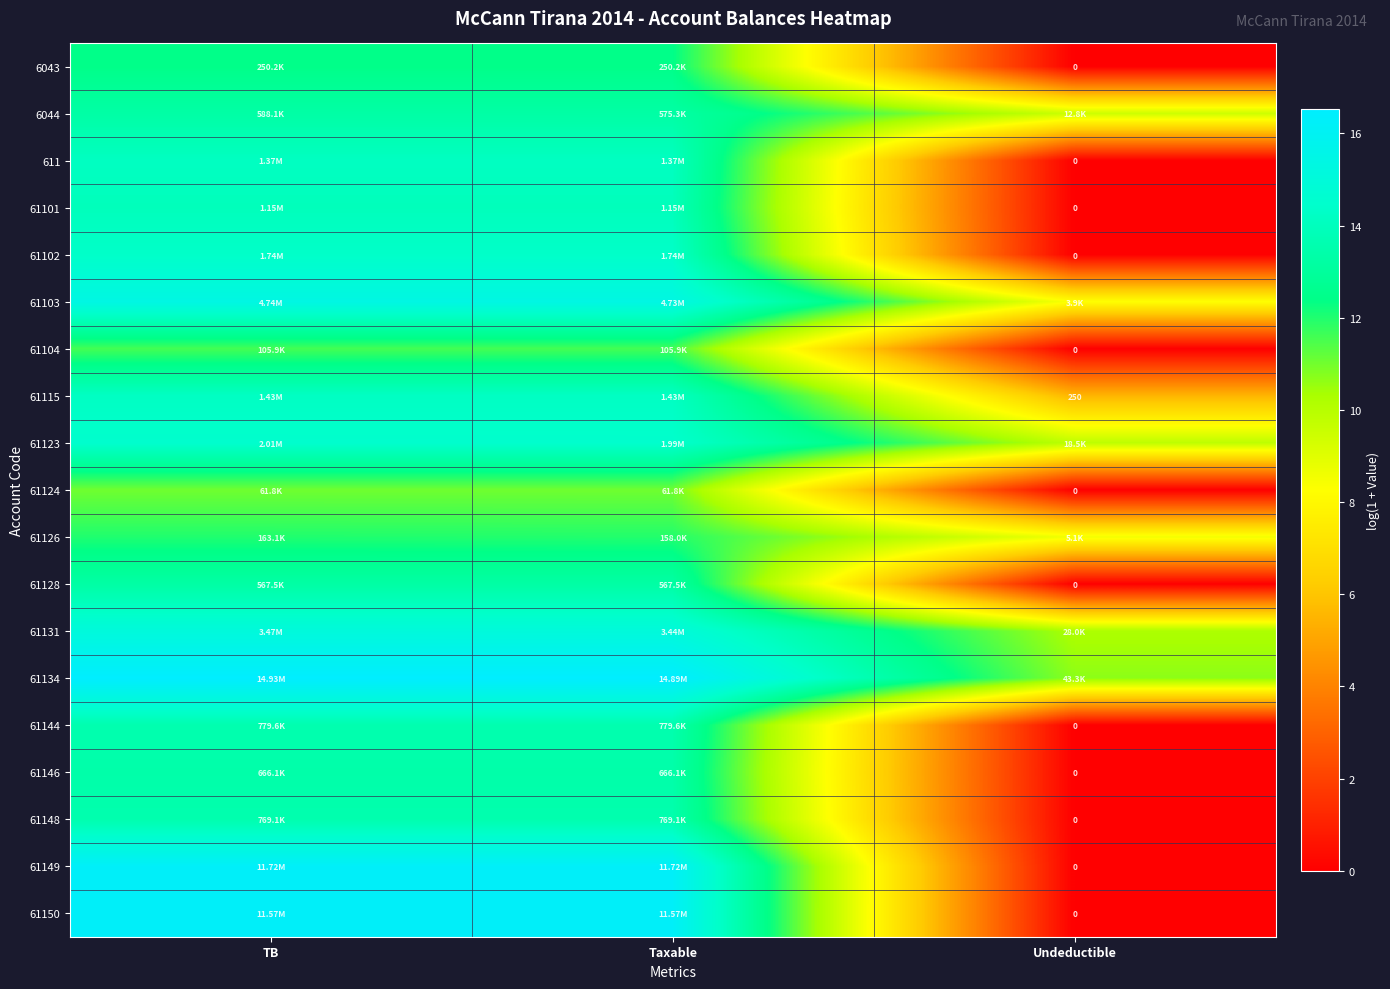

How many data points in 61134 are above 16?

2